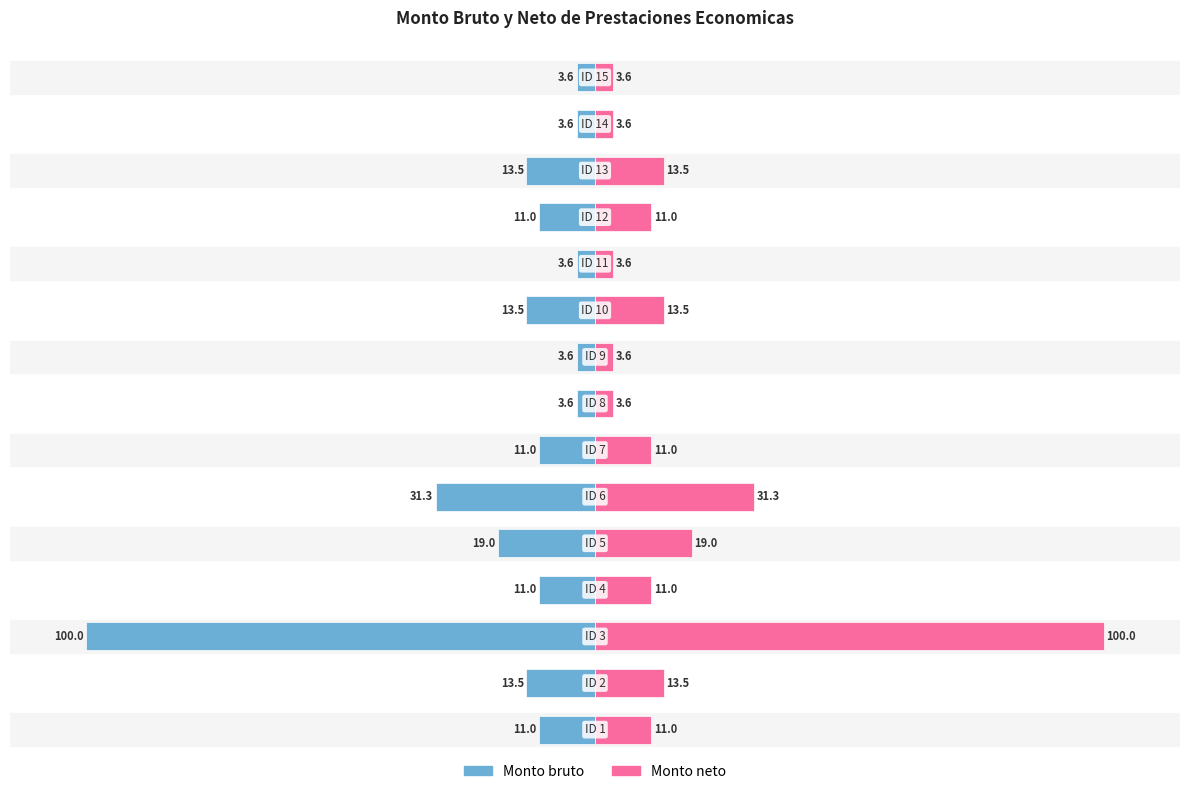

Which series has the widest spread of values?

Monto bruto